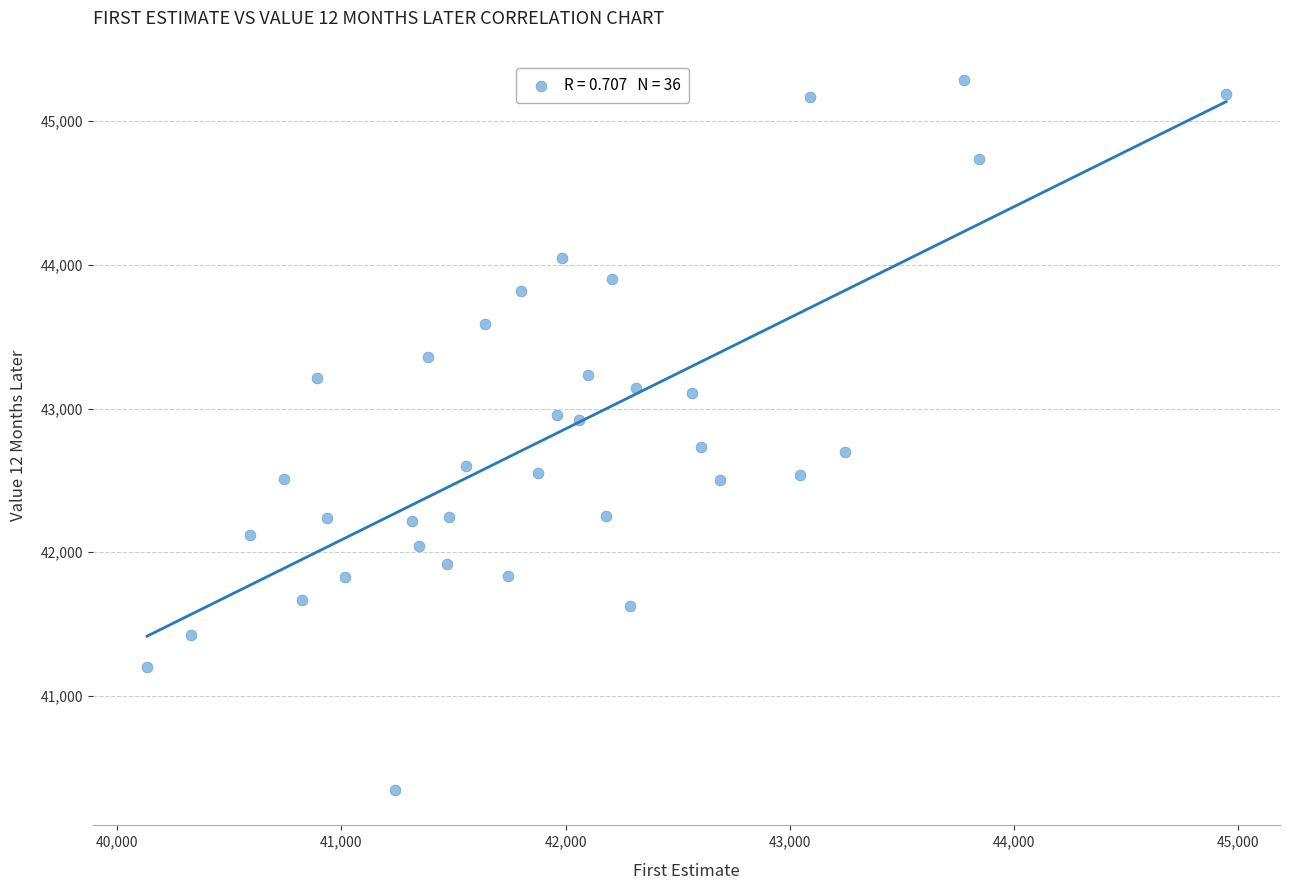

What is the range of X values (max minus min)?

4811